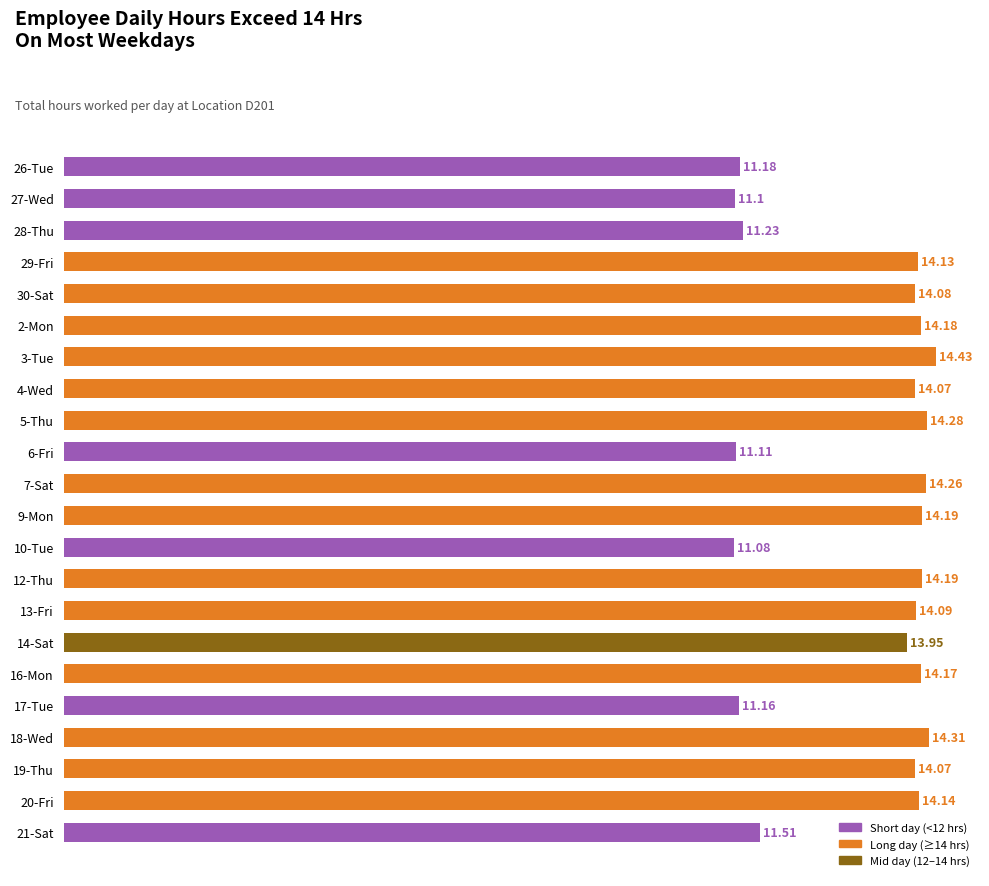

What is the average value?

13.2